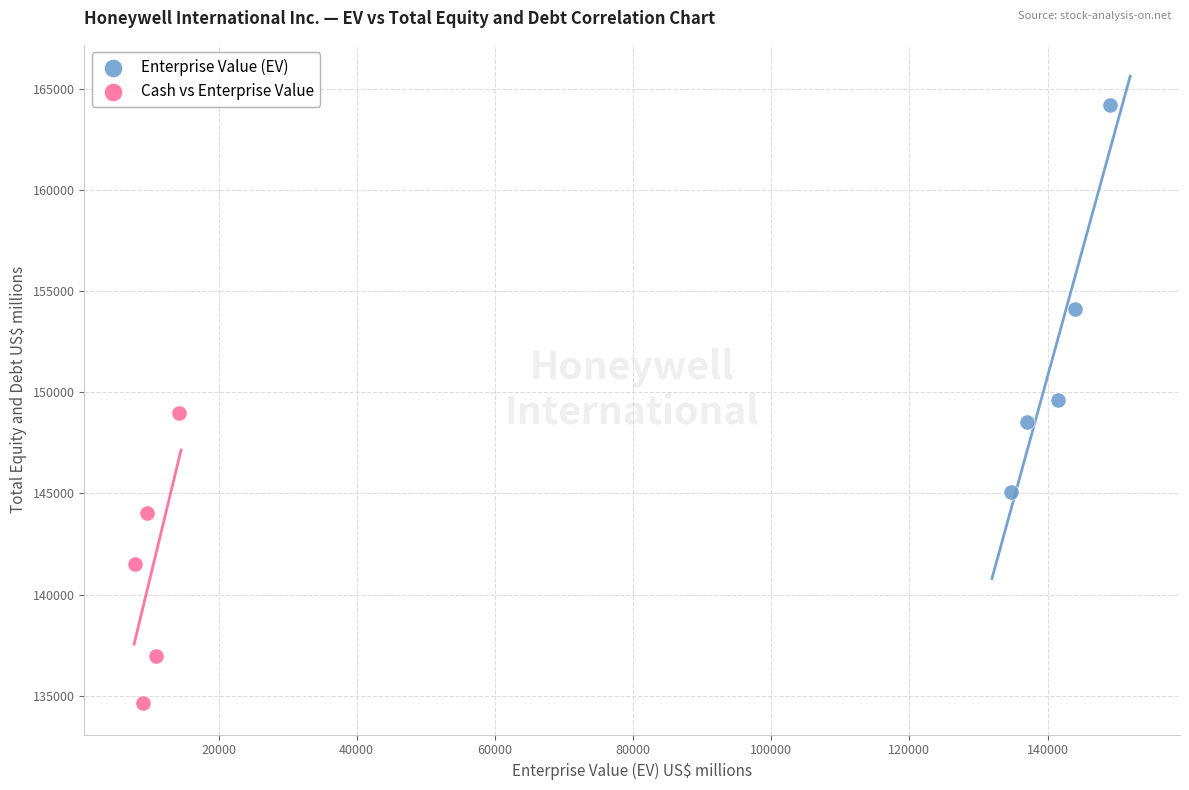

What are all the series names shown in the legend?

Enterprise Value (EV), Cash vs Enterprise Value